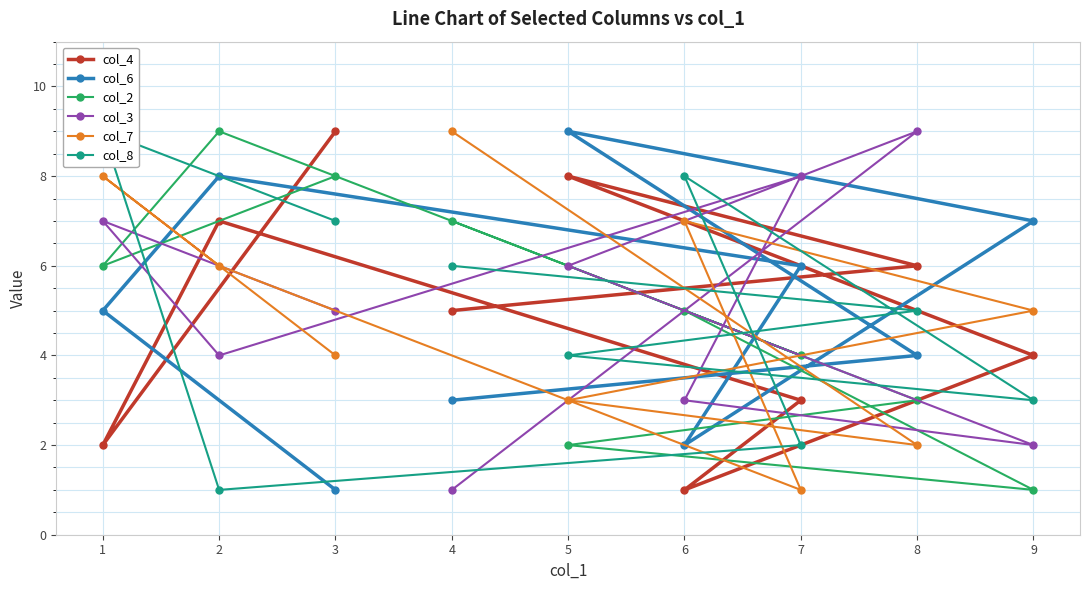

How many times do col_2 and col_7 cross each other?

5